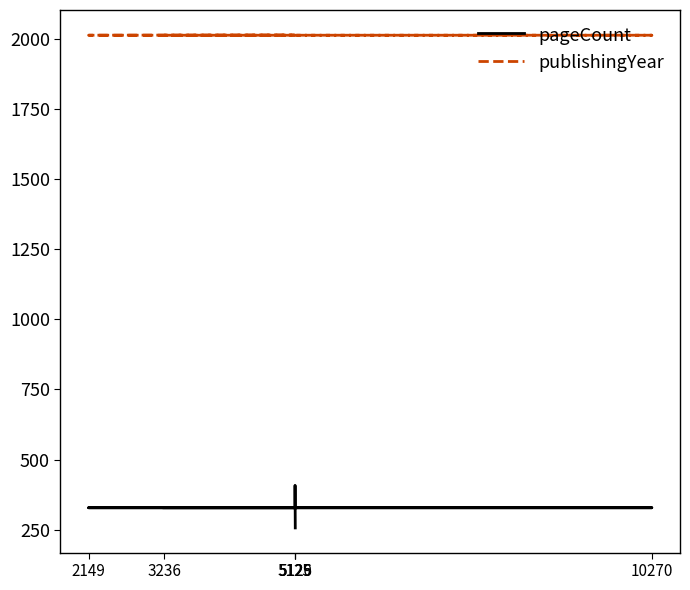

Which label corresponds to the smallest value in the chart?

5129